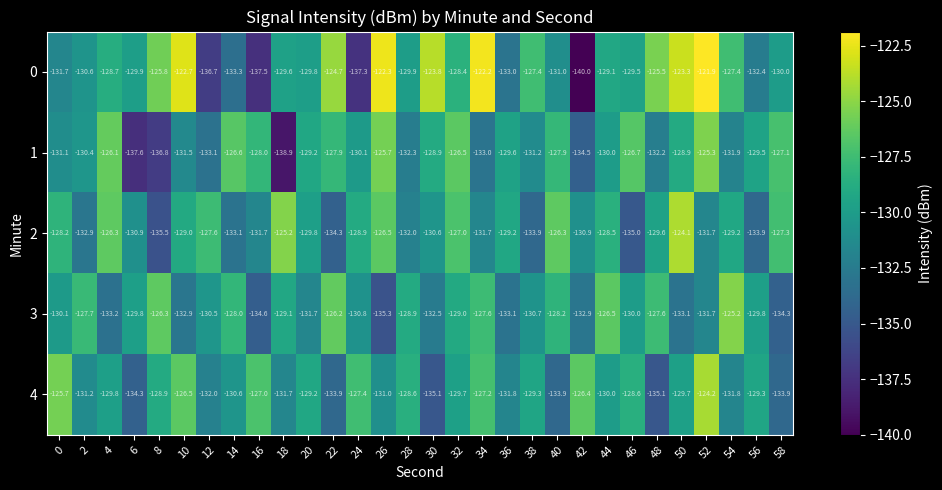

Rank the series by their maximum value, from lowest to highest.

1, 3, 4, 2, 0